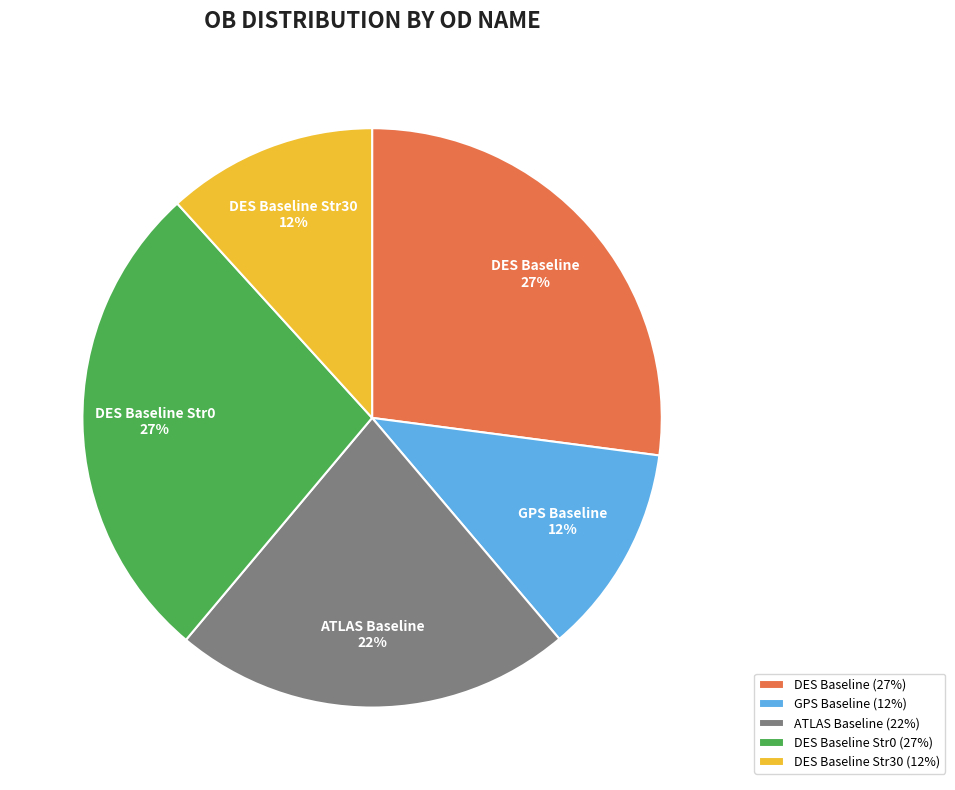

To the nearest percent, what portion does ATLAS Baseline represent?

22%